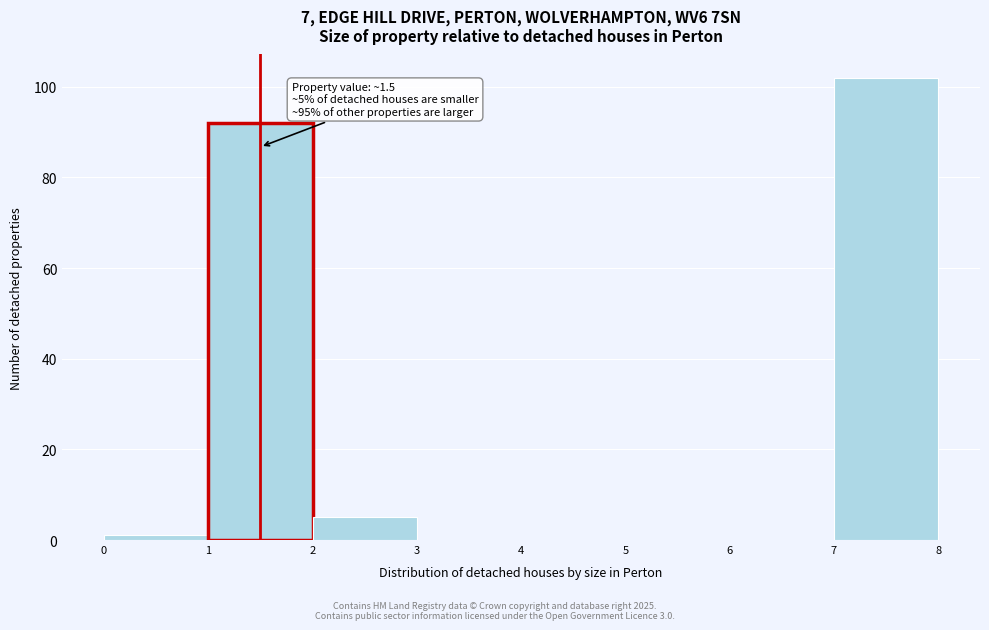

Which range on the x-axis has the tallest bar?

7 to 8